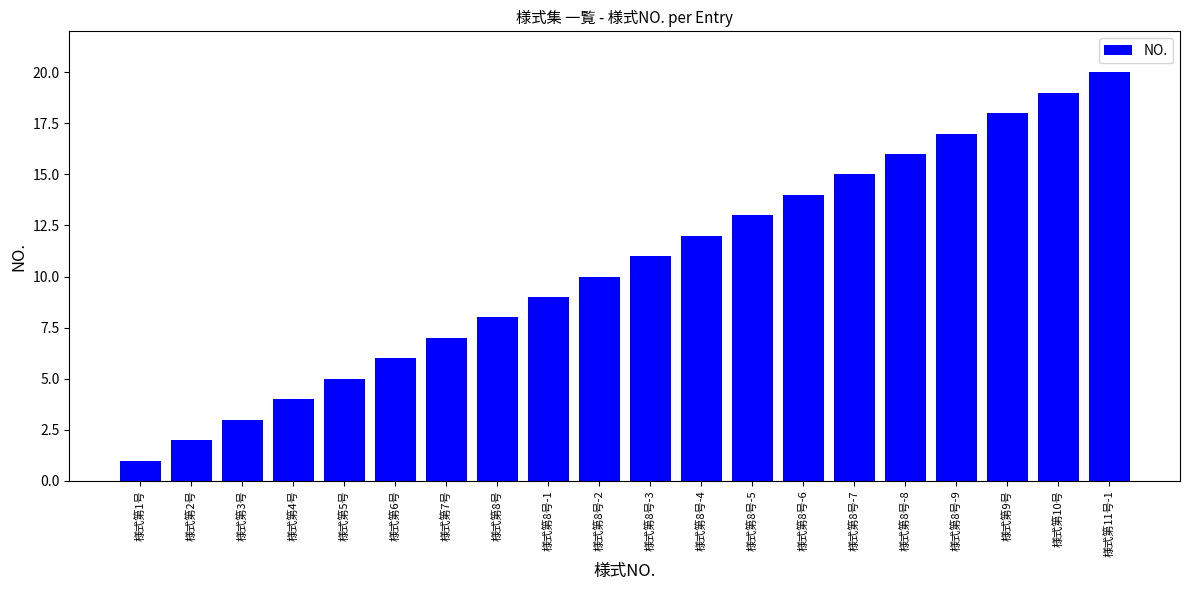

At which category does the chart reach its minimum across all series?

様式第1号